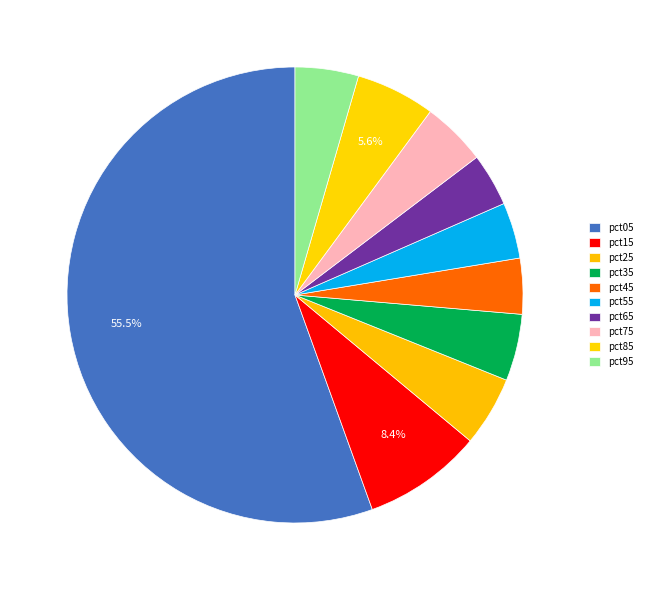

Count the number of slices in the pie.

10